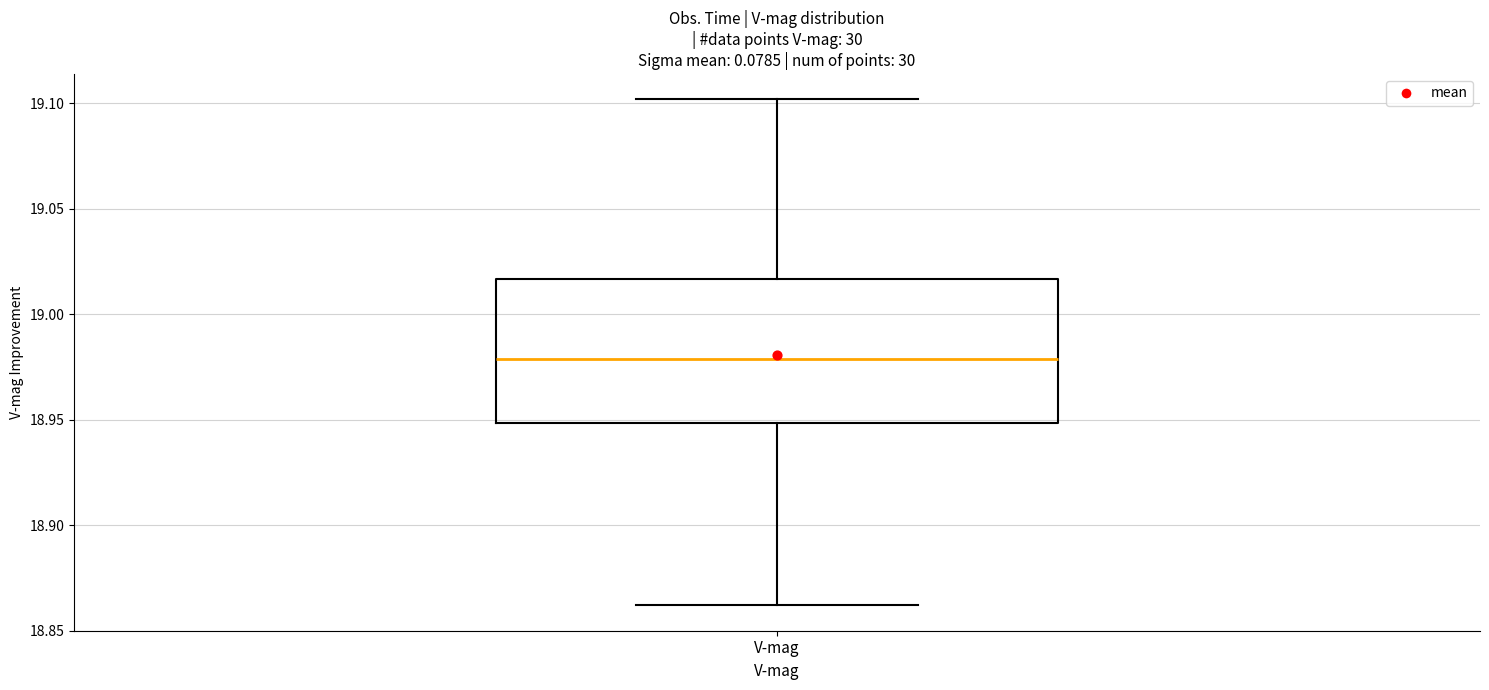

Read this box plot against the y-axis: the position of the median line, the range covered by the box, and the ends of both whiskers. The values are not printed on the chart, so give them approximately, as read against the axis.

median 18.980, box 18.950 to 19.015, whiskers 18.860 to 19.100